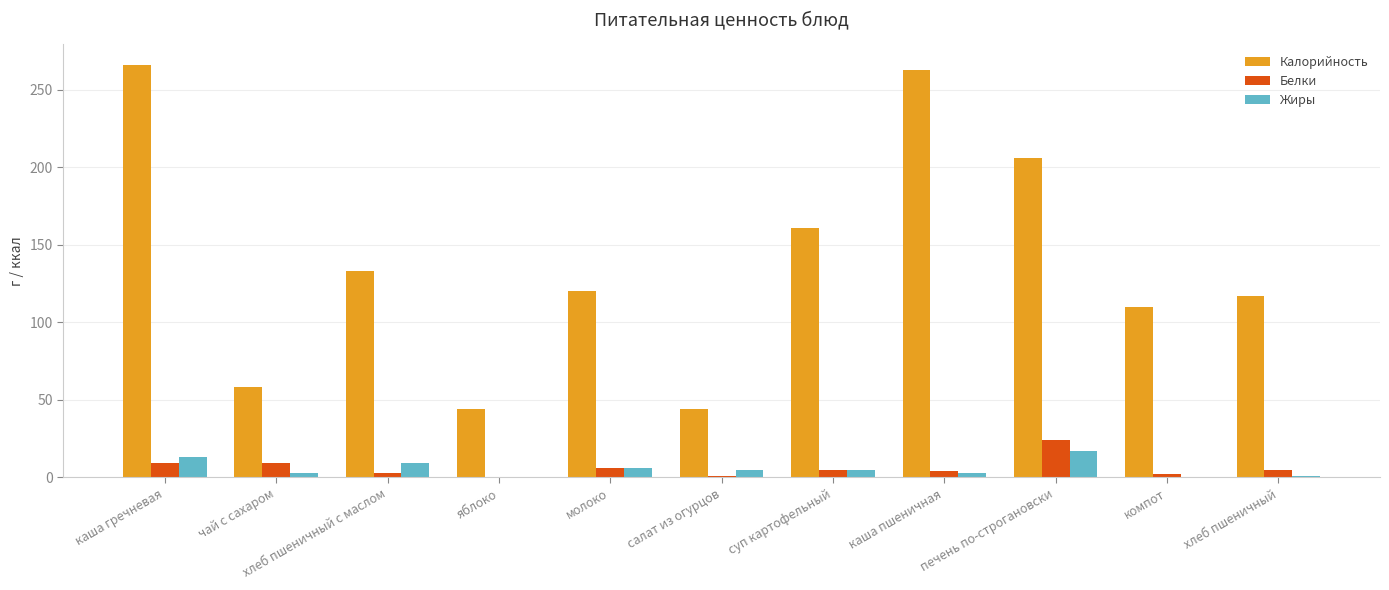

Which series has the largest range (max minus min)?

Калорийность